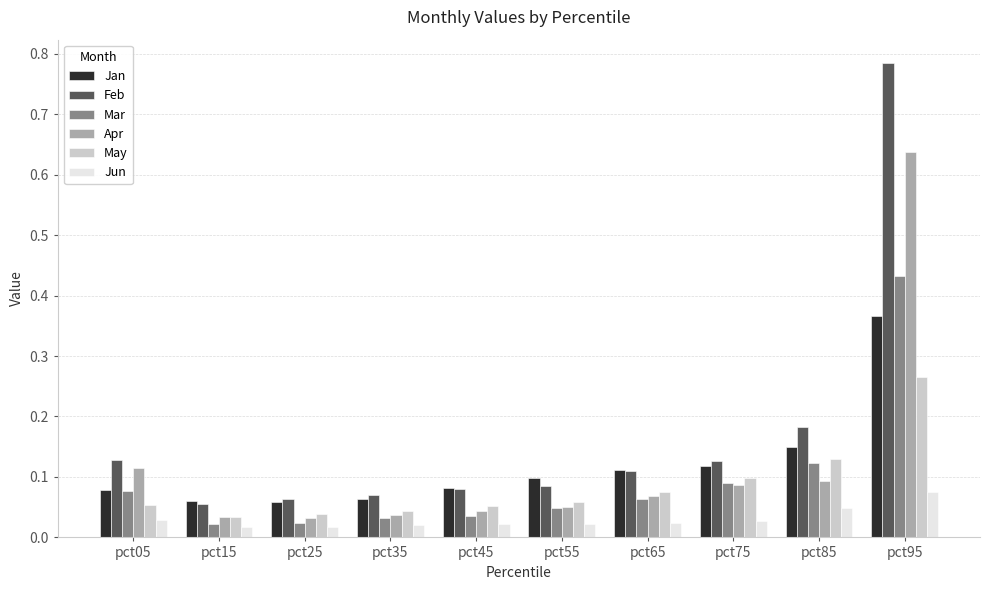

Rank the series by their maximum value, from highest to lowest.

Feb, Apr, Mar, Jan, May, Jun